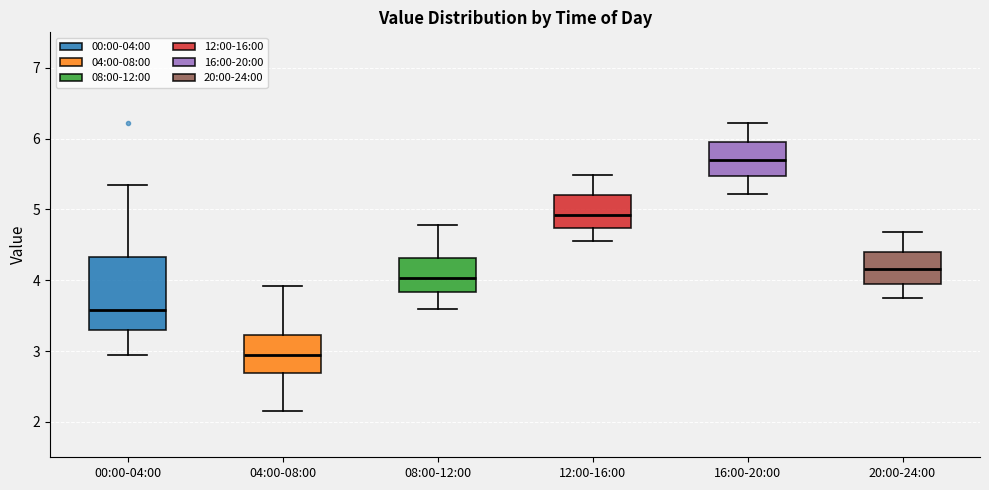

Reading left to right, transcribe this box plot: for each box, give where its median line is, the range the box spans, and where its two whiskers end, as read against the y-axis. The values are not printed on the chart, so give them approximately, as read against the axis.

00:00-04:00: median 3.6, box 3.3 to 4.3, whiskers 3.0 to 5.4
04:00-08:00: median 2.9, box 2.7 to 3.2, whiskers 2.2 to 3.9
08:00-12:00: median 4.0, box 3.8 to 4.3, whiskers 3.6 to 4.8
12:00-16:00: median 4.9, box 4.7 to 5.2, whiskers 4.6 to 5.5
16:00-20:00: median 5.7, box 5.5 to 5.9, whiskers 5.2 to 6.2
20:00-24:00: median 4.2, box 3.9 to 4.4, whiskers 3.8 to 4.7